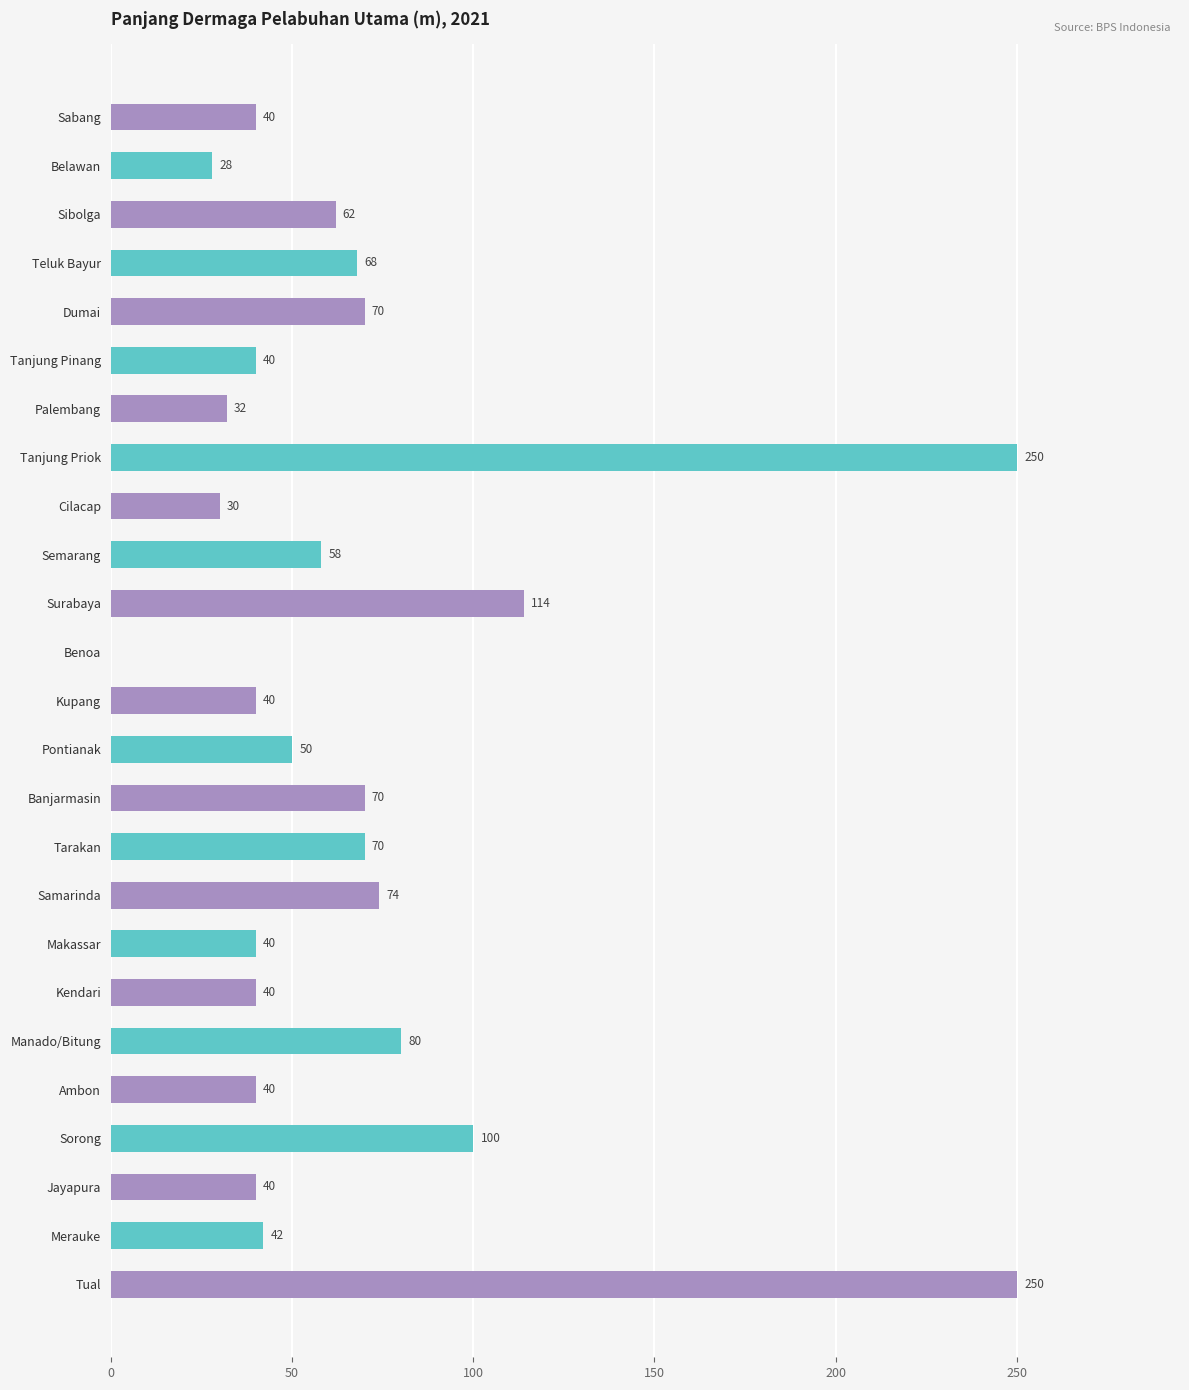

What is the change in value from Benoa to Tarakan?

+70